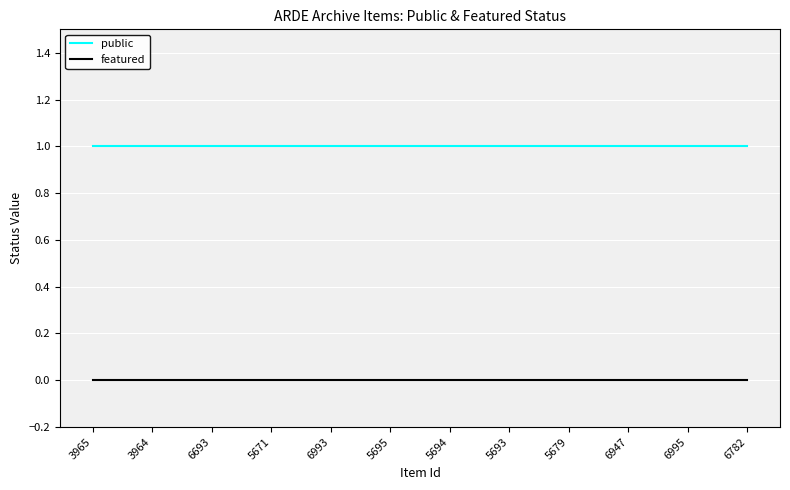

Rank the series by their average value, from lowest to highest.

featured, public